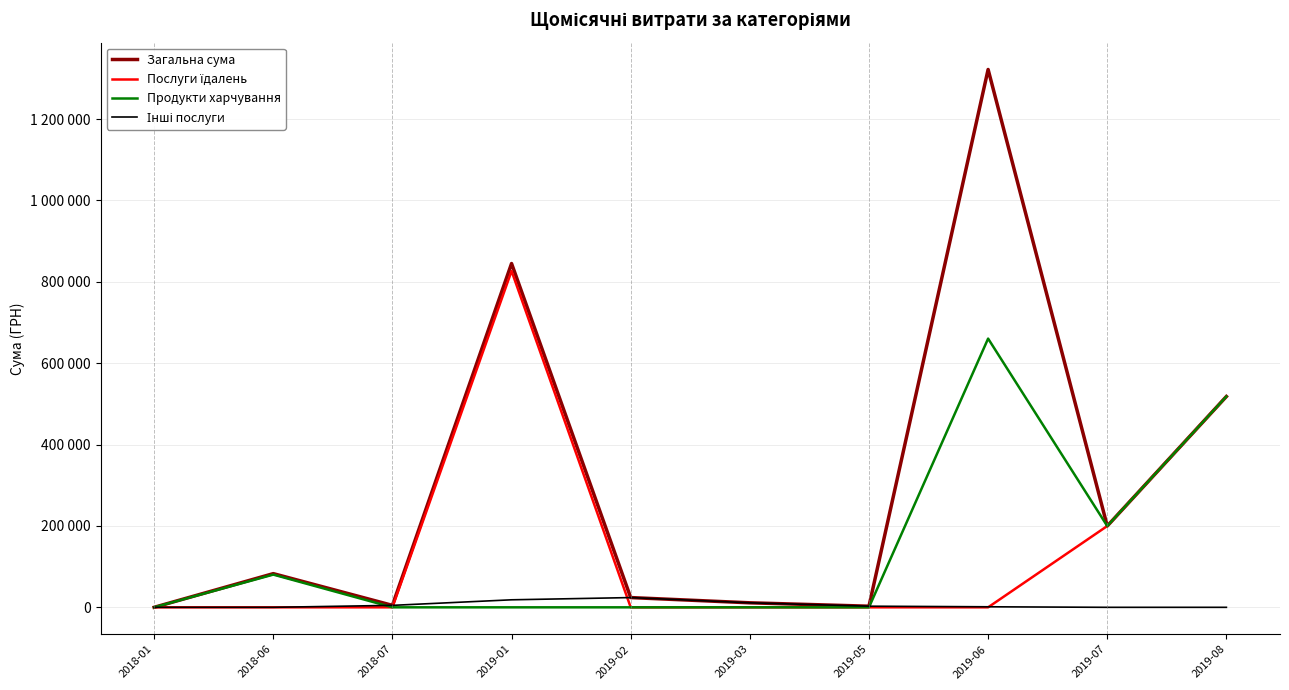

Between 2019-03 and 2019-06, which series saw the biggest shift?

Загальна сума